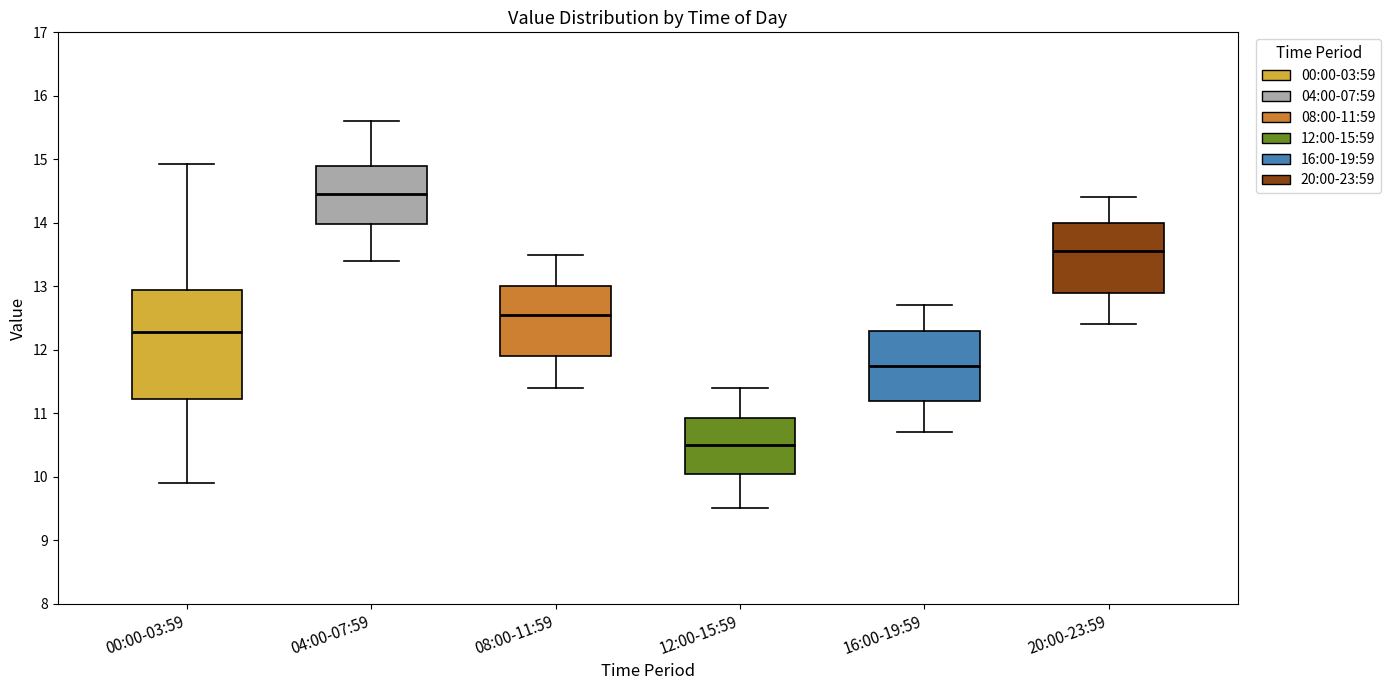

Where does the median line of the box for 20:00-23:59 sit on the y-axis? The values are not printed on the chart, so give them approximately, as read against the axis.

13.6